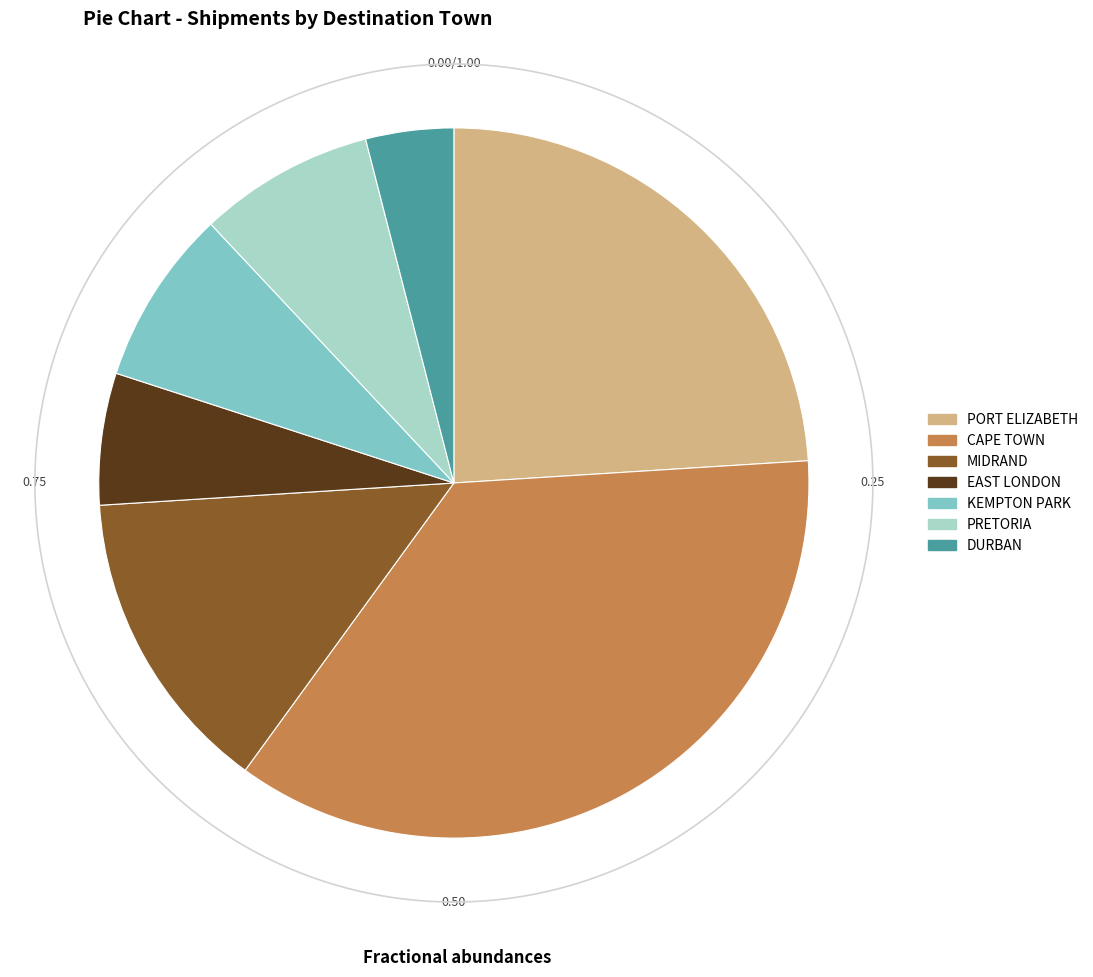

Is EAST LONDON the majority of the pie?

No